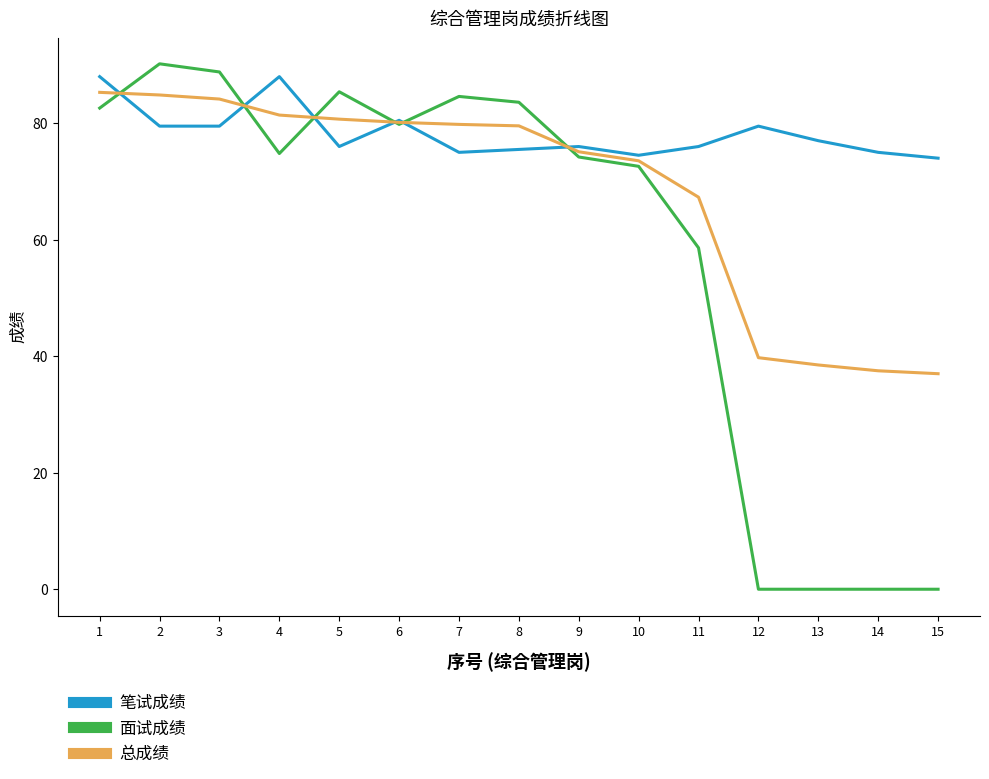

What is the difference between the maximum and minimum values in the 笔试成绩 series?

14.0